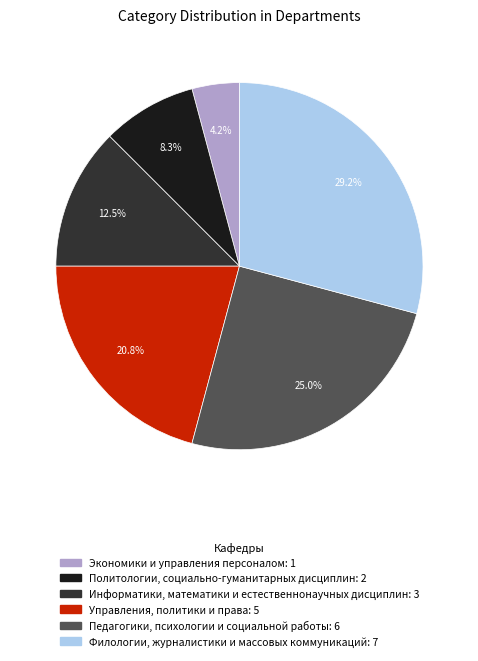

Rank the categories by value from lowest to highest.

Экономики и управления персоналом, Политологии, социально-гуманитарных дисциплин, Информатики, математики и естественнонаучных дисциплин, Управления, политики и права, Педагогики, психологии и социальной работы, Филологии, журналистики и массовых коммуникаций